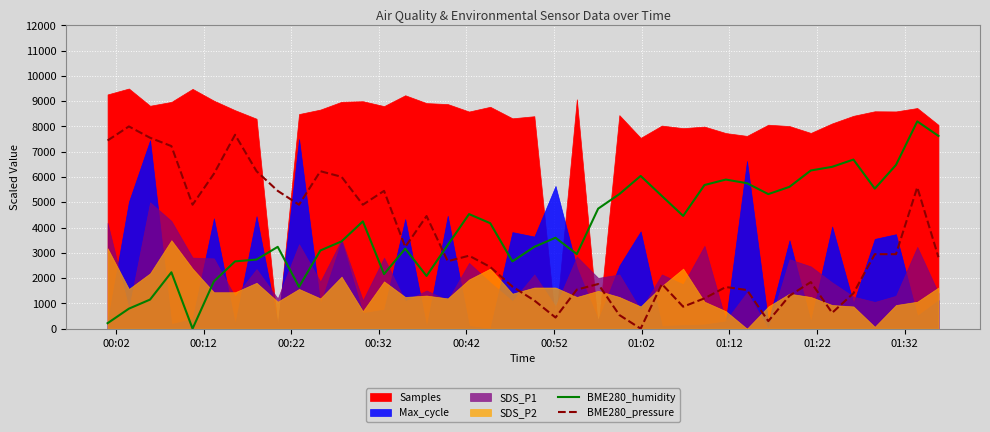

What is the highest value of the BME280_humidity series?

8200.0